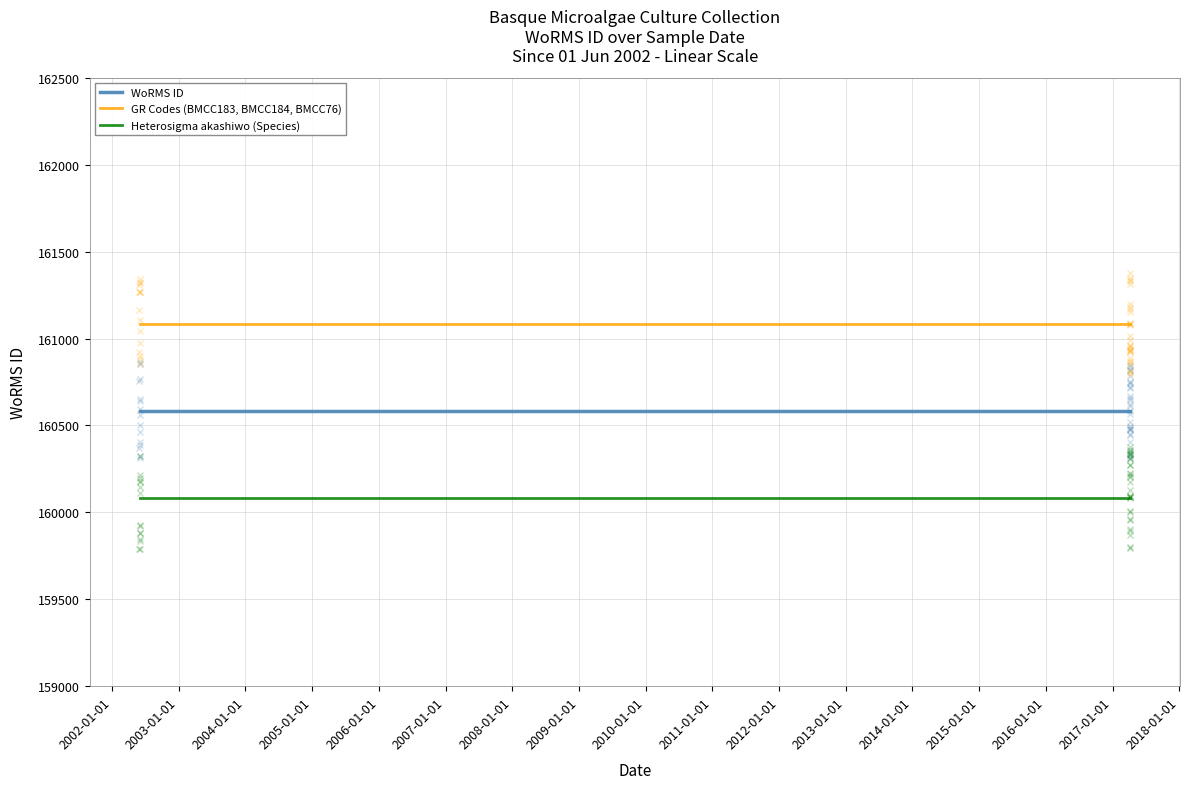

Reading left to right, what are all the values shown in this chart?

WoRMS ID: 160585	160585	160585
GR Codes (BMCC183, BMCC184, BMCC76): 161085	161085	161085
Heterosigma akashiwo (Species): 160085	160085	160085